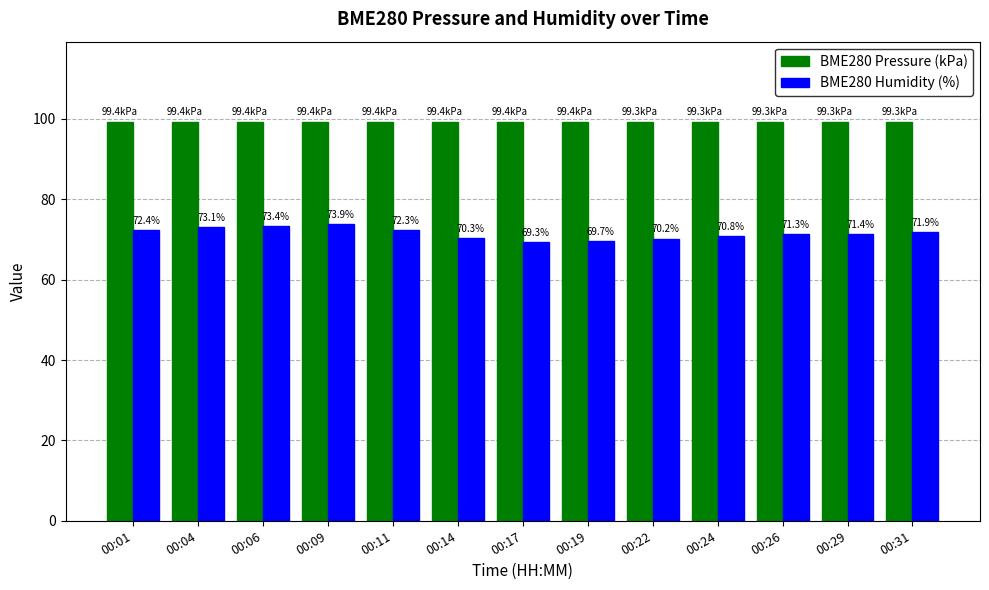

What value does the BME280 Humidity (%) series have at 00:04?

73.1